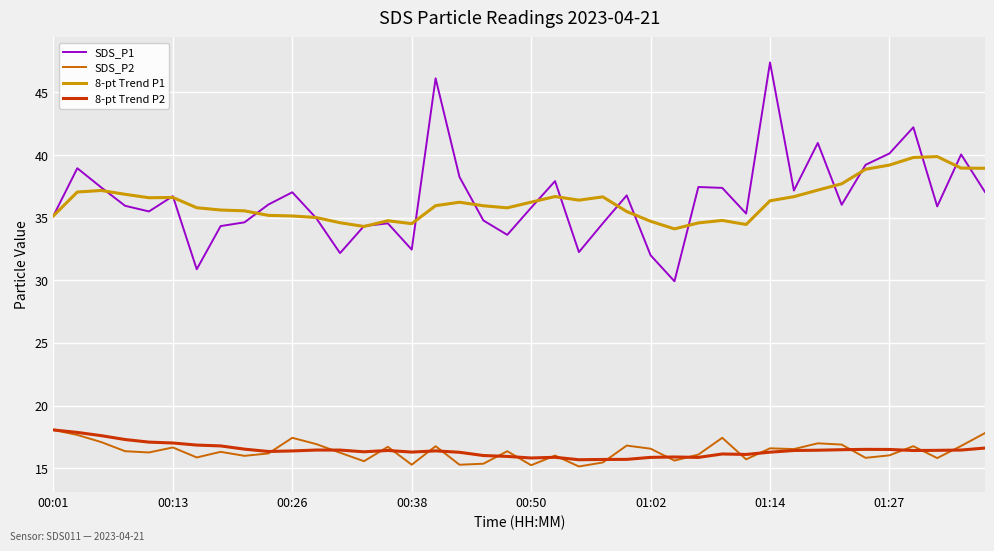

True or false: SDS_P1 and 8-pt Trend P2 intersect in this chart.

False